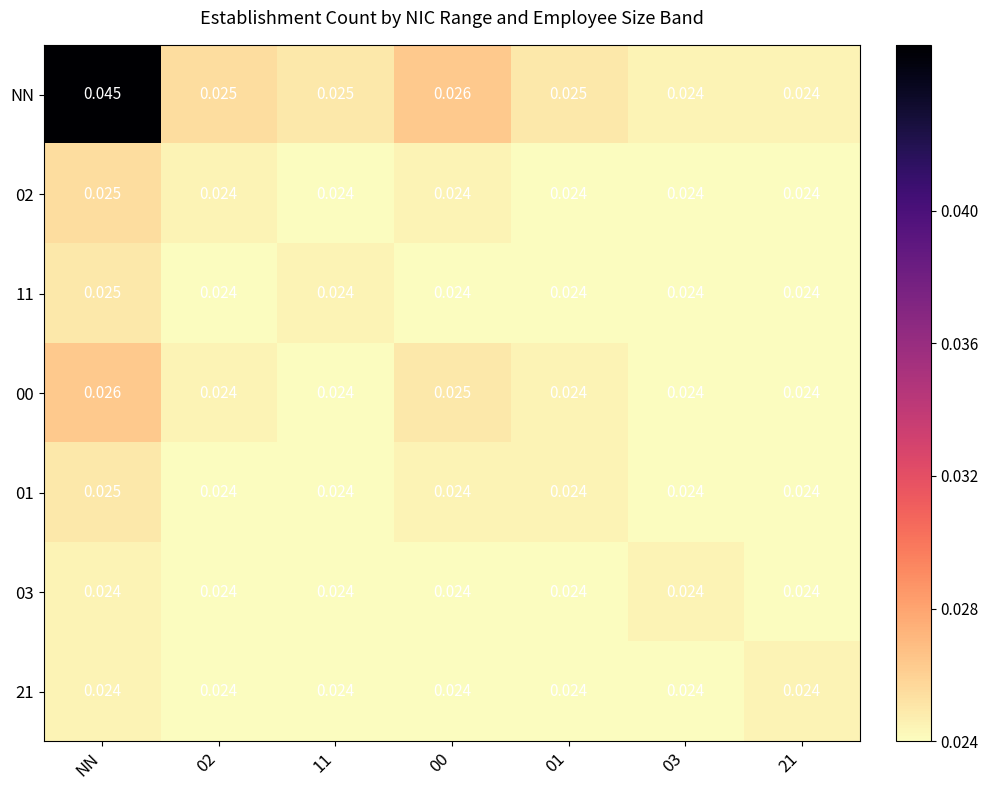

Which category has the highest value across all series?

NN